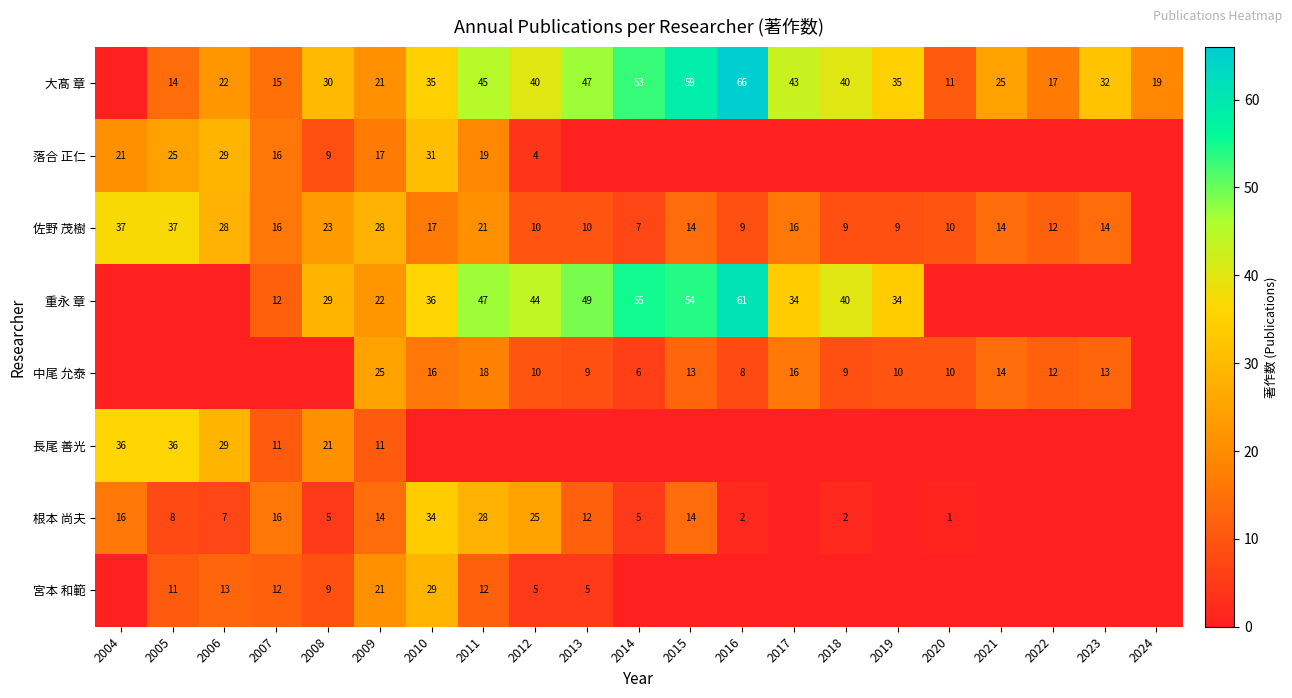

What is the spread (max minus min) of values at 2011?

47